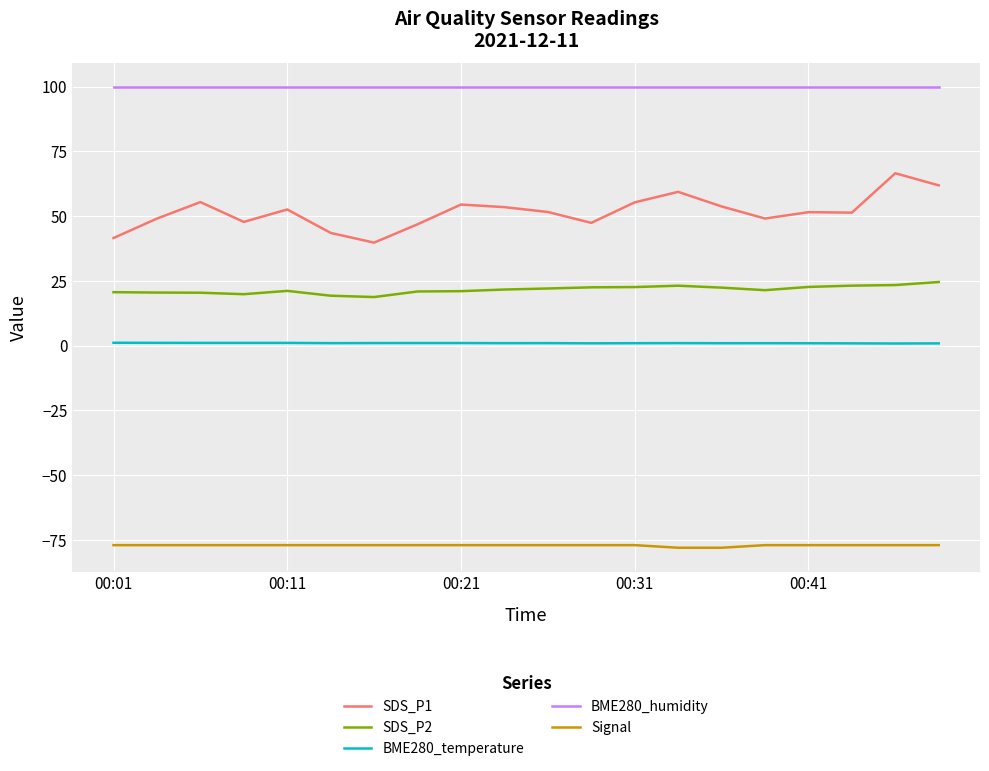

Which series has the largest range (max minus min)?

SDS_P1